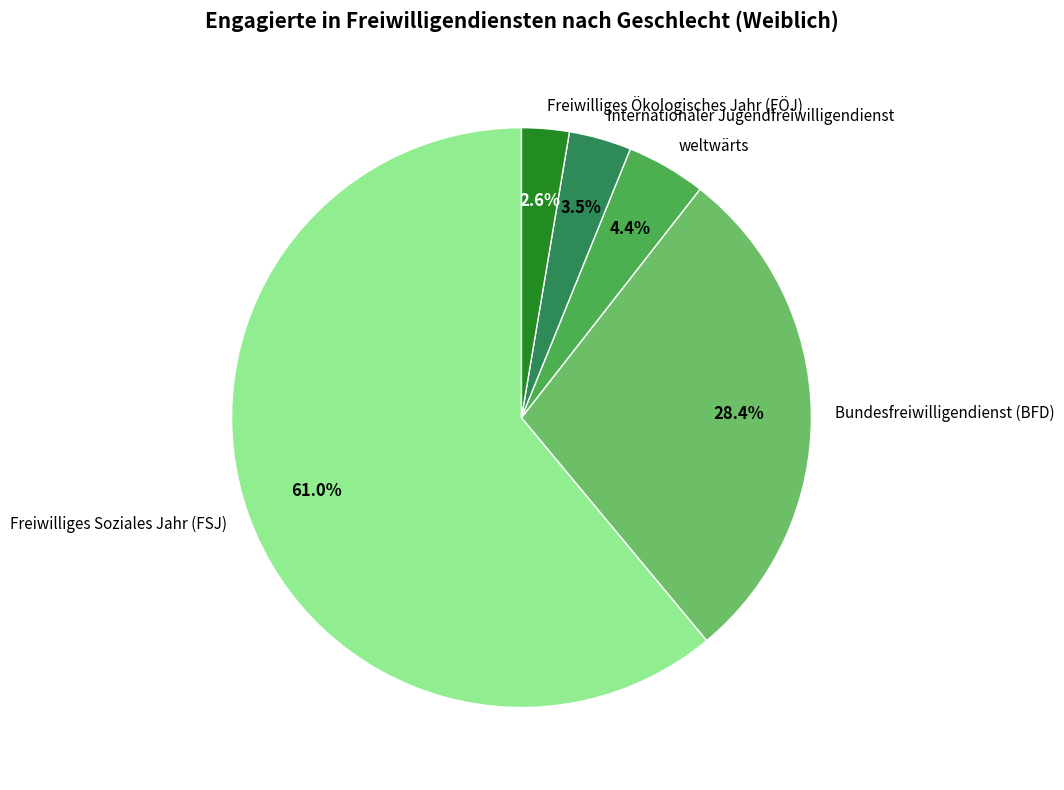

Rank the categories by value from highest to lowest.

Freiwilliges Soziales Jahr (FSJ), Bundesfreiwilligendienst (BFD), weltwärts, Internationaler Jugendfreiwilligendienst, Freiwilliges Ökologisches Jahr (FÖJ)